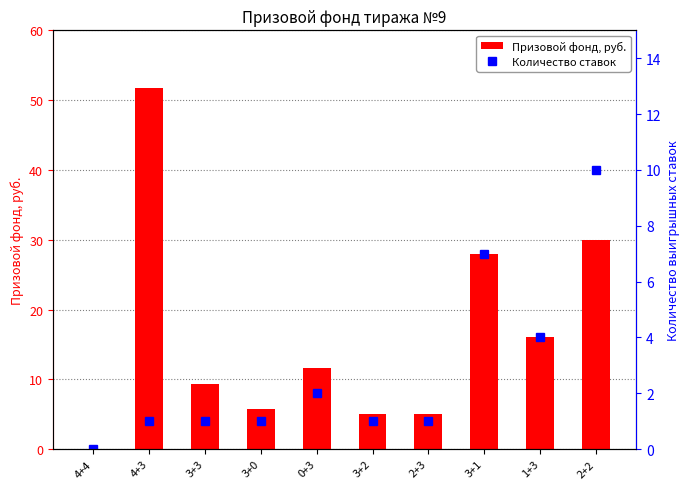

The value of Призовой фонд, руб. at 4+4 is 0.0. True or false?

True